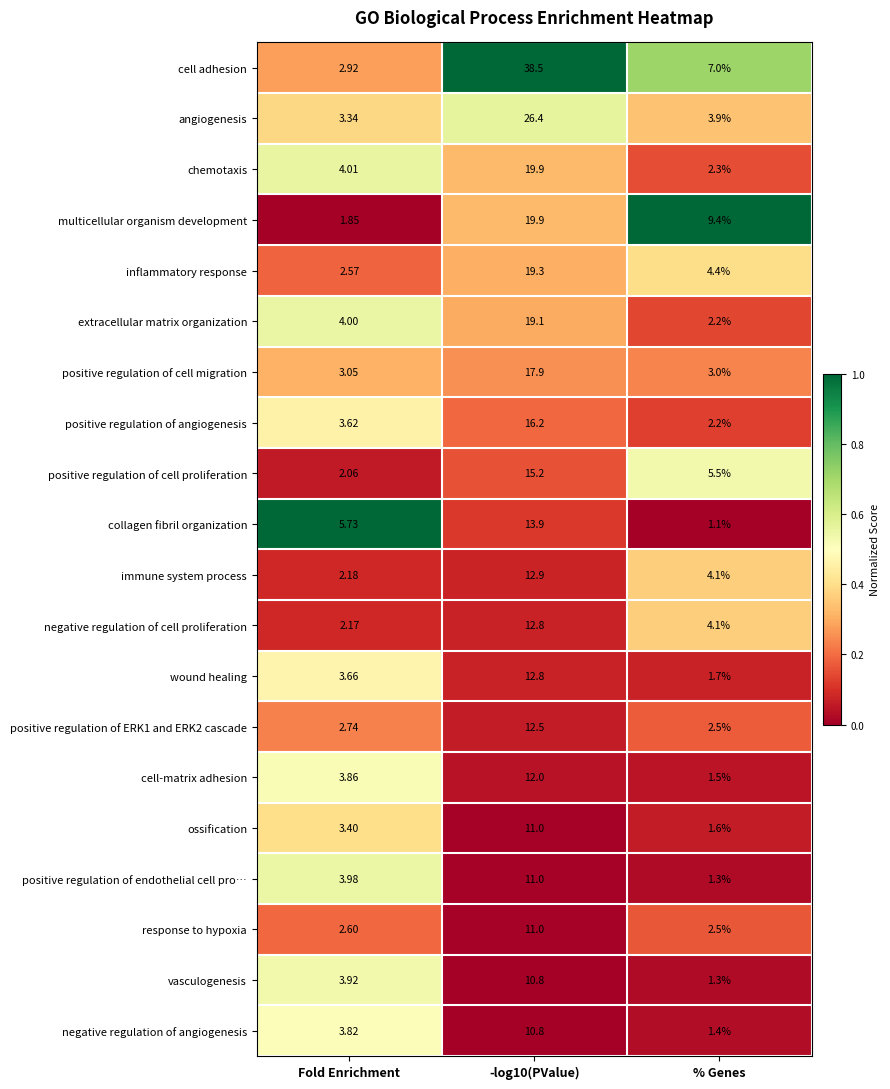

At which label does wound healing first exceed 3?

Fold Enrichment